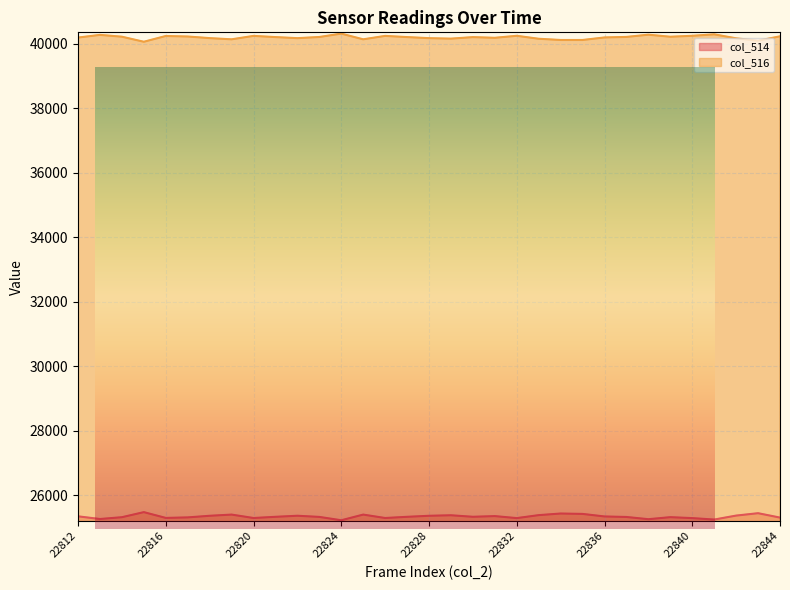

The col_514 series shows 25400 at 22819. True or false?

True